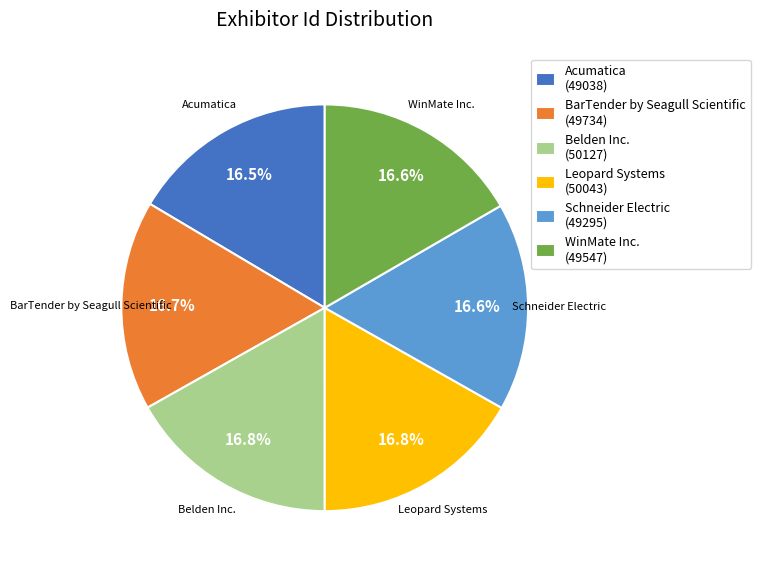

Is it true that Schneider Electric is 3% of the pie?

False